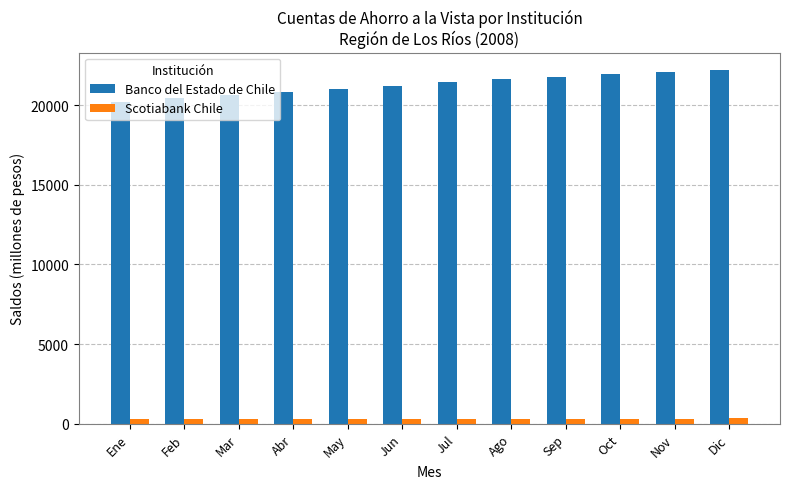

What is the maximum value shown in the chart?

22180